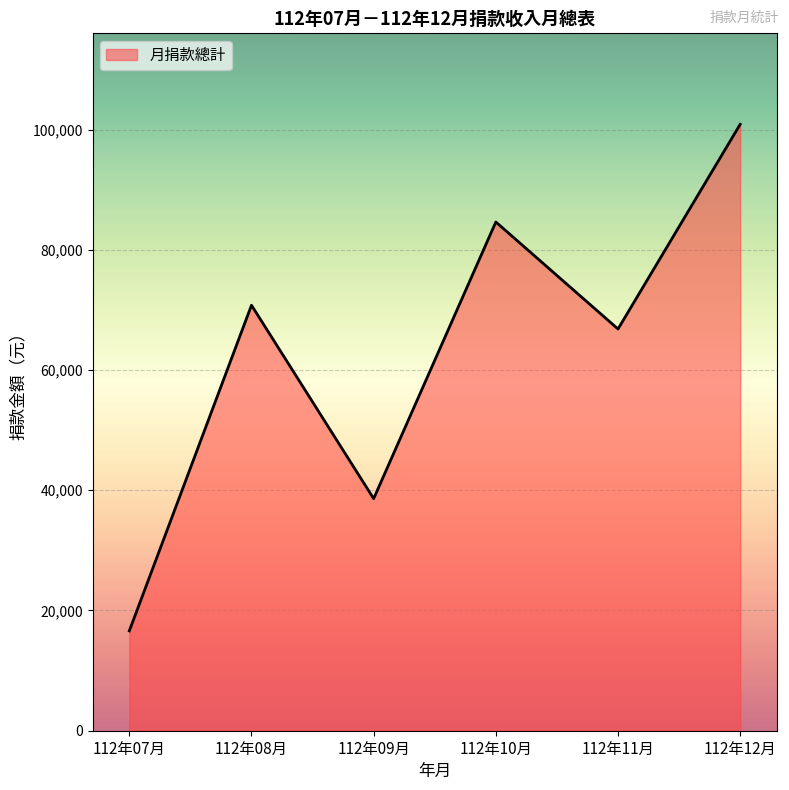

What is the greatest value displayed?

100875